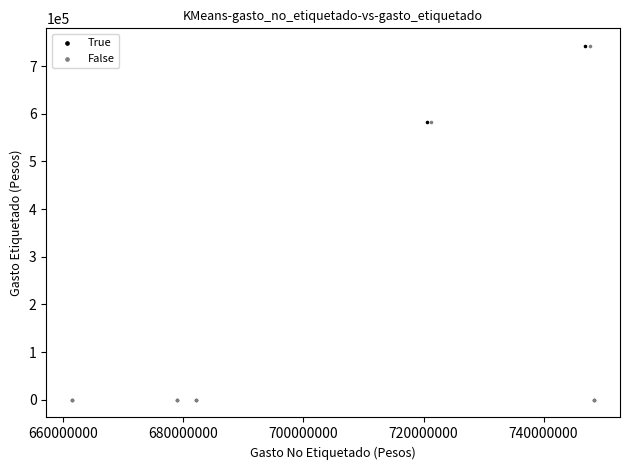

What are all the series names shown in the legend?

True, False